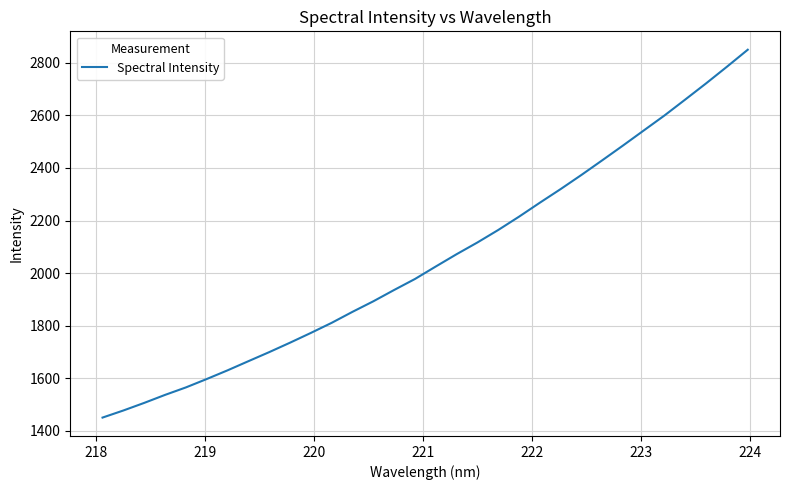

What is the difference between the maximum and minimum values?

1398.7